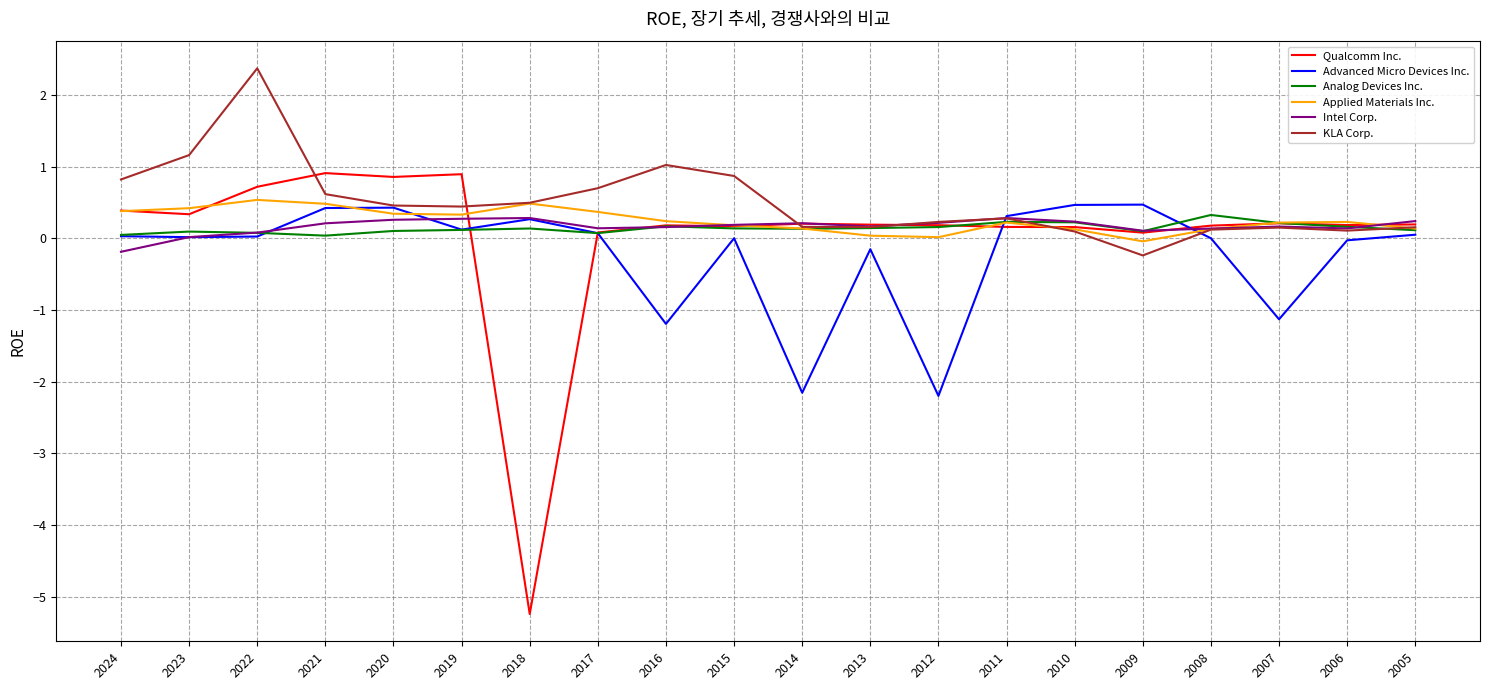

Which category has the lowest value in the Intel Corp. series?

2024